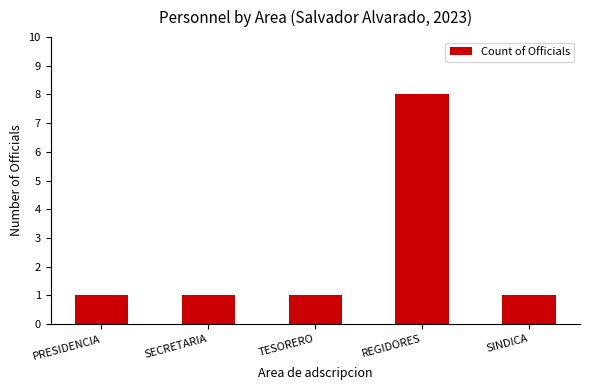

Is it true that the value at TESORERO is 2?

False